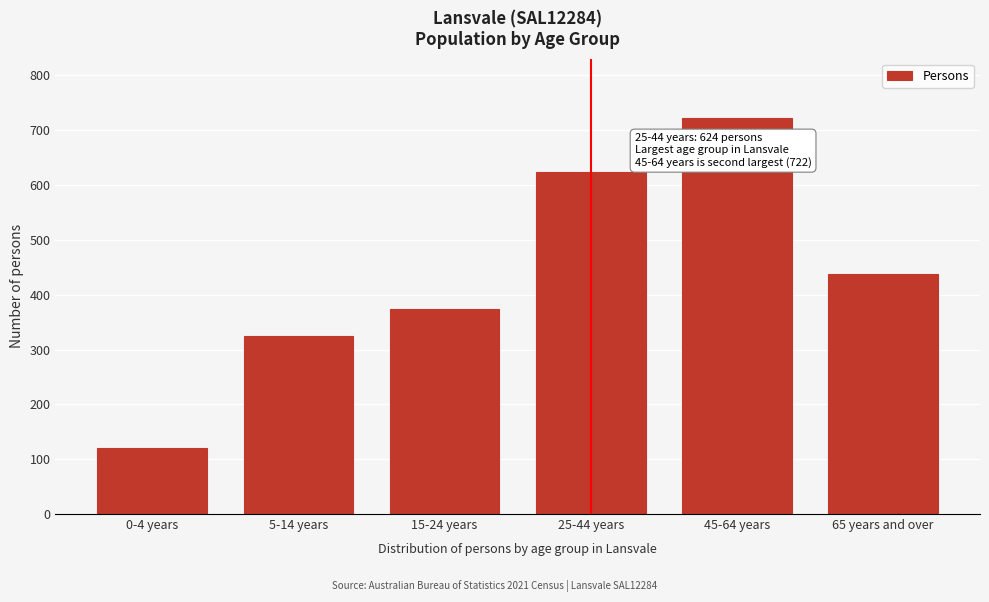

Reading left to right, extract all data points from this chart.

0-4 years=121	5-14 years=325	15-24 years=374	25-44 years=624	45-64 years=722	65 years and over=437